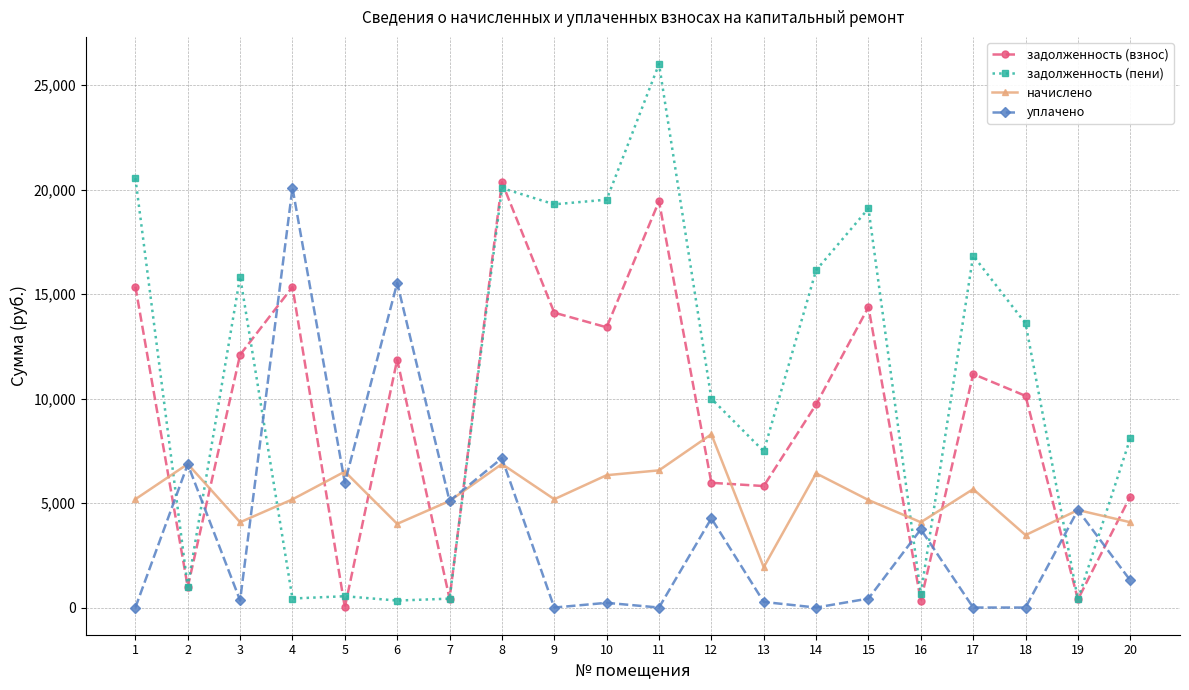

True or false: задолженность (пени) and уплачено intersect in this chart.

True